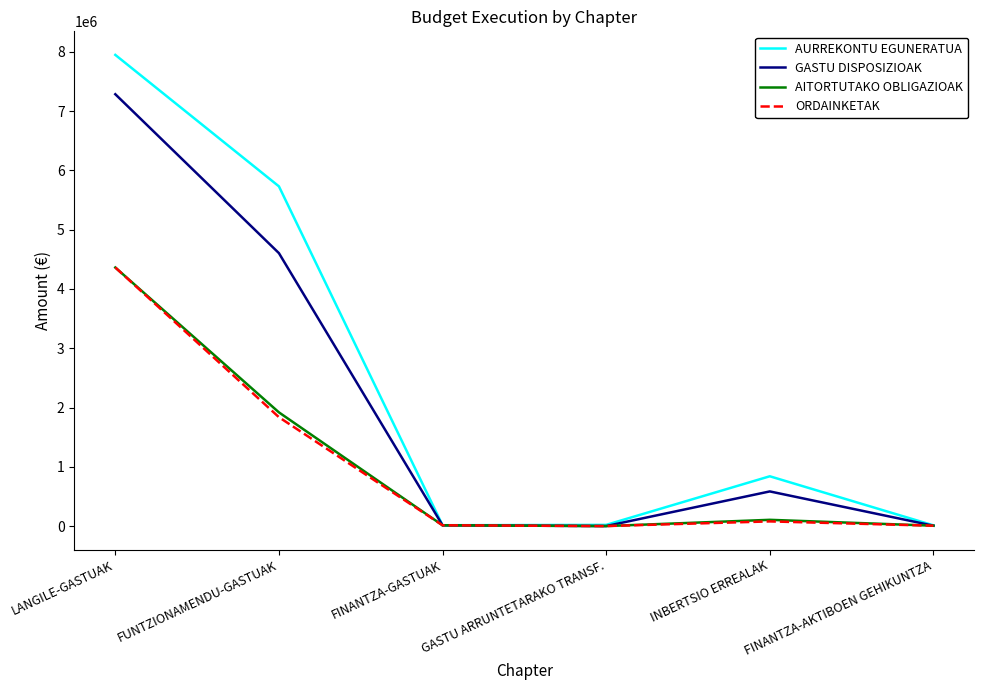

At which category is the sum across all series the highest?

LANGILE-GASTUAK